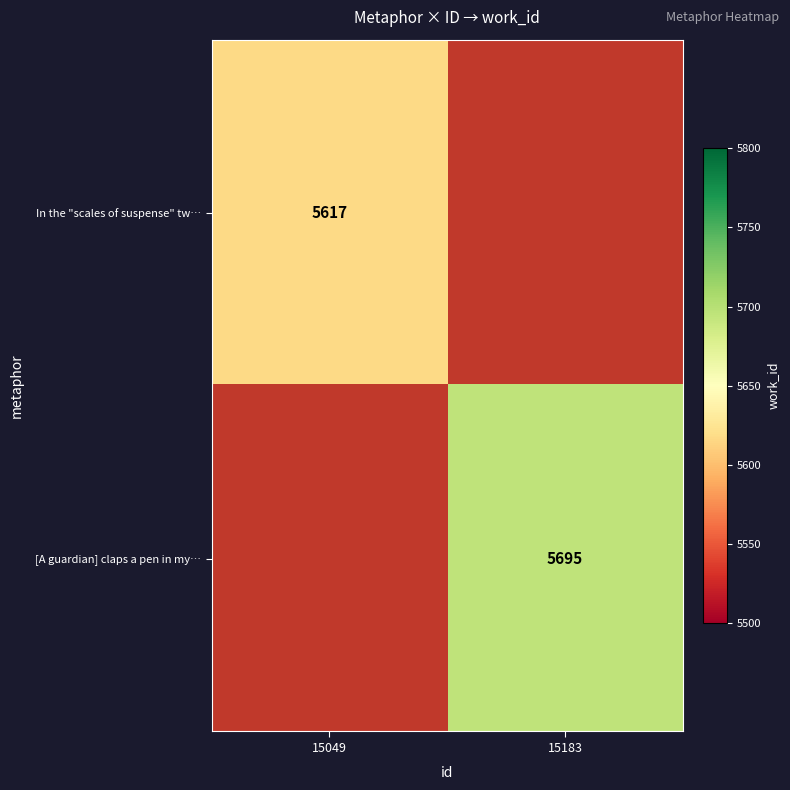

The [A guardian] claps a pen in my… series shows 8215 at 15183. True or false?

False